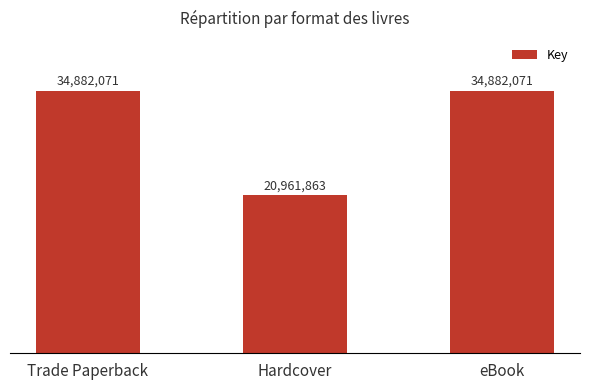

What position from the left is eBook?

3